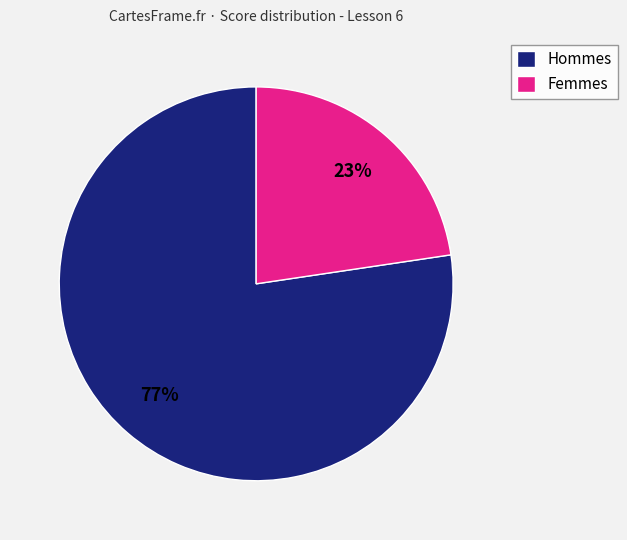

How many segments does this pie chart have?

2